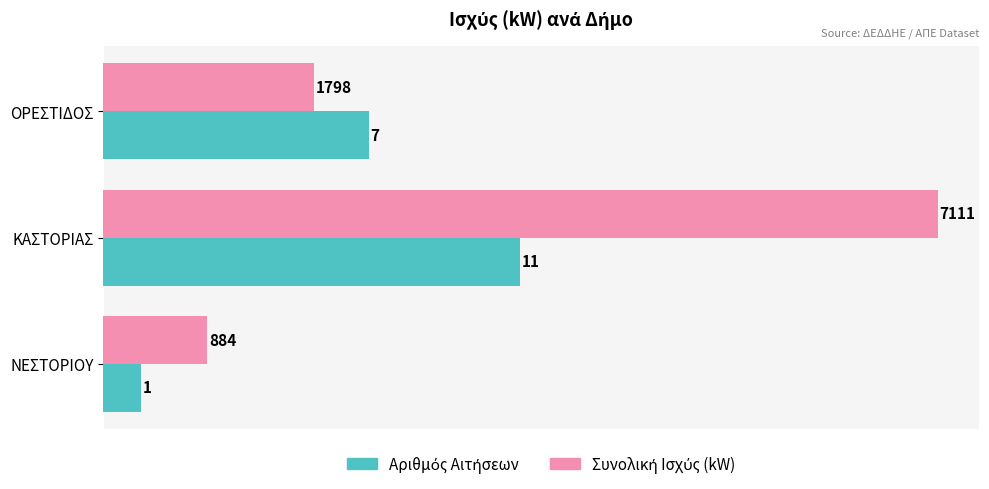

Which category has the highest value across all series?

ΚΑΣΤΟΡΙΑΣ